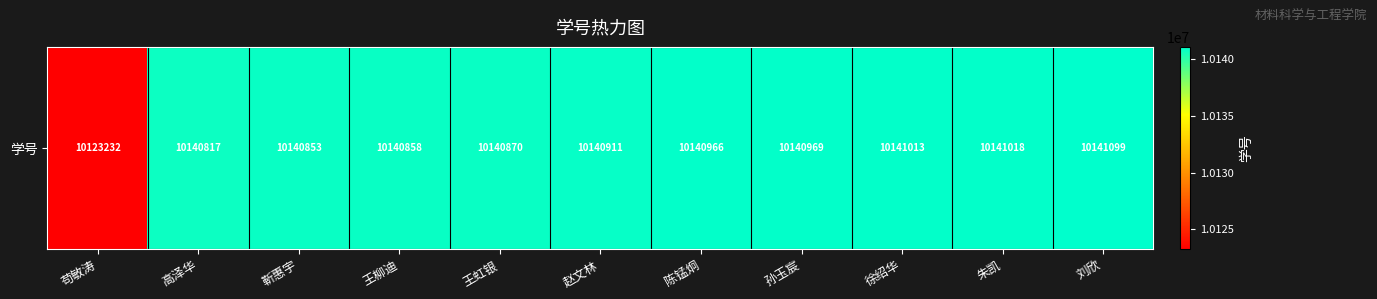

What is the sum of the values at 刘欣 and 朱凯?

20282117